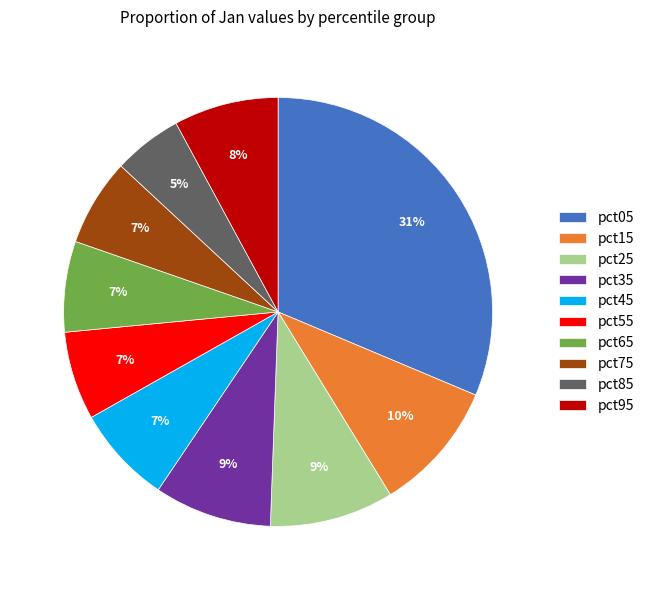

Is pct25 the majority of the pie?

No